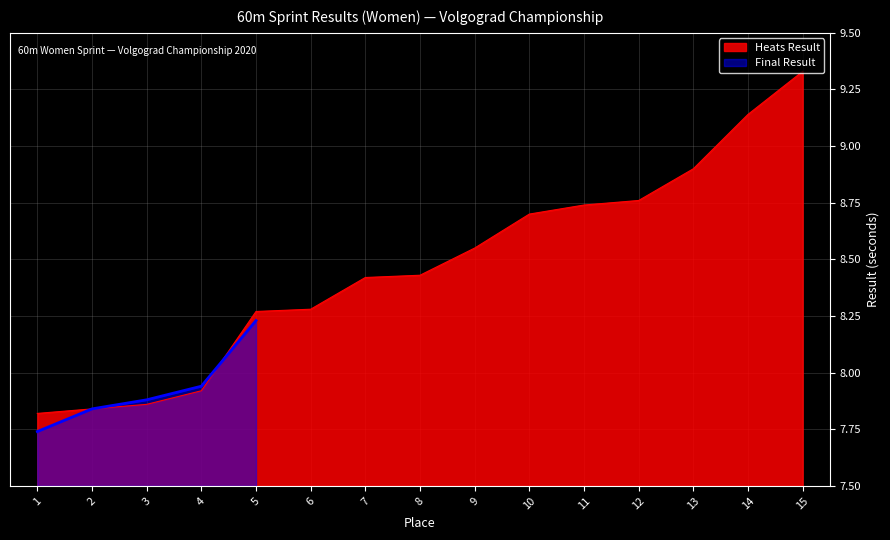

At which label does the data first exceed 8?

5